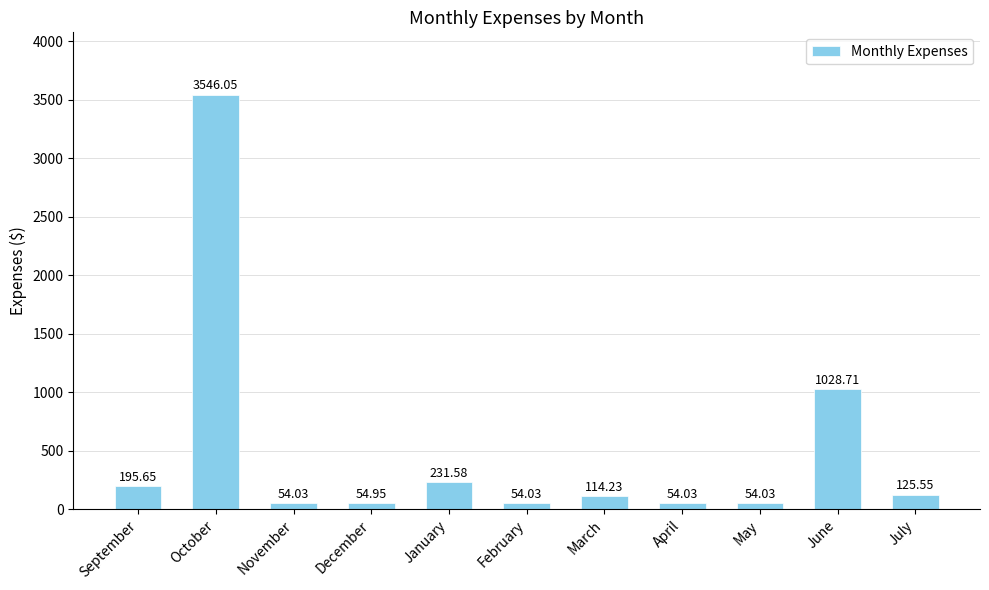

What is the maximum value shown in the chart?

3546.1